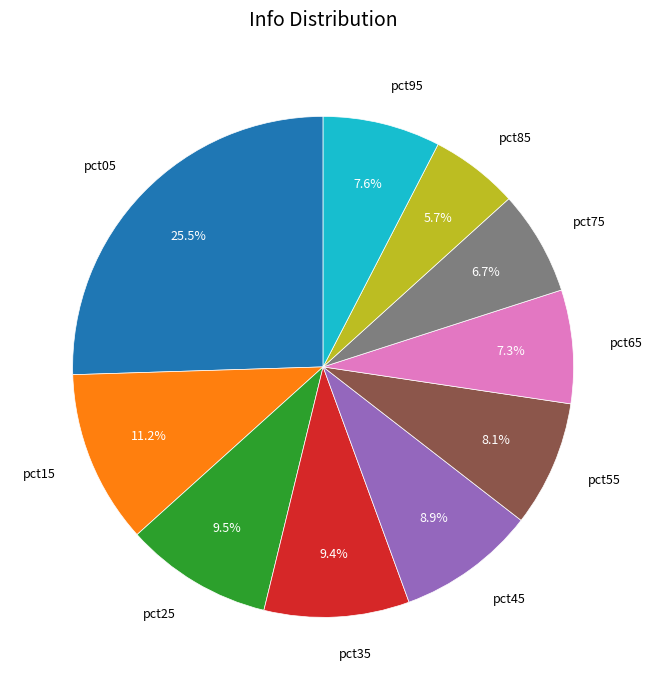

What is the smallest slice in the pie chart?

pct85